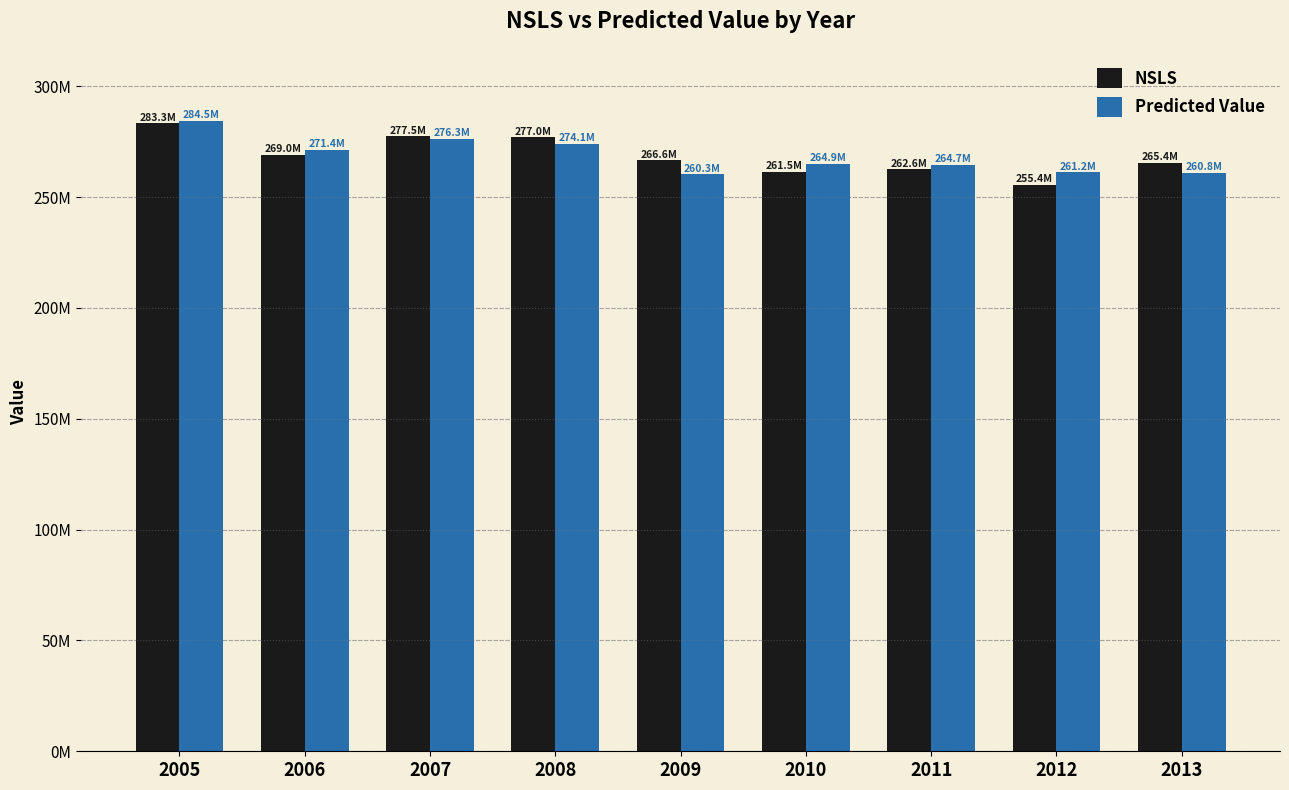

Are the bars horizontal?

No